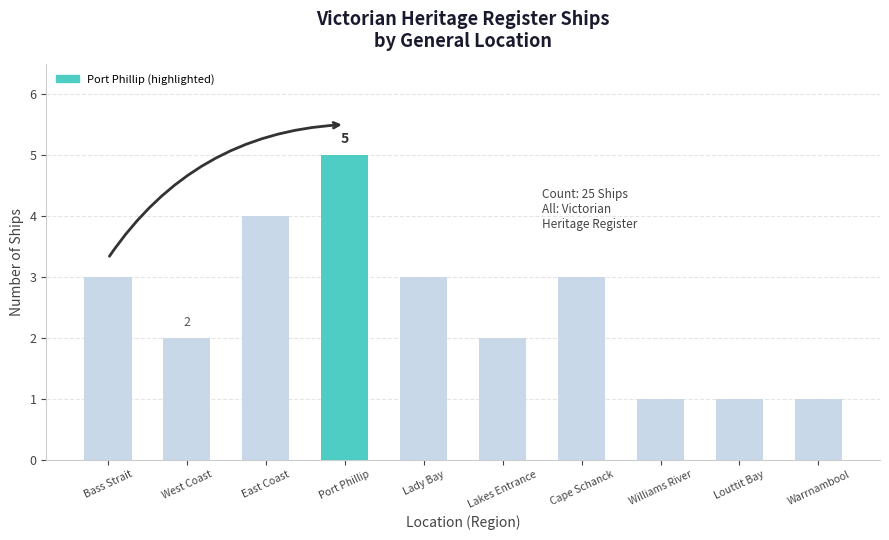

The chart shows a value of 2 at Lady Bay. True or false?

False